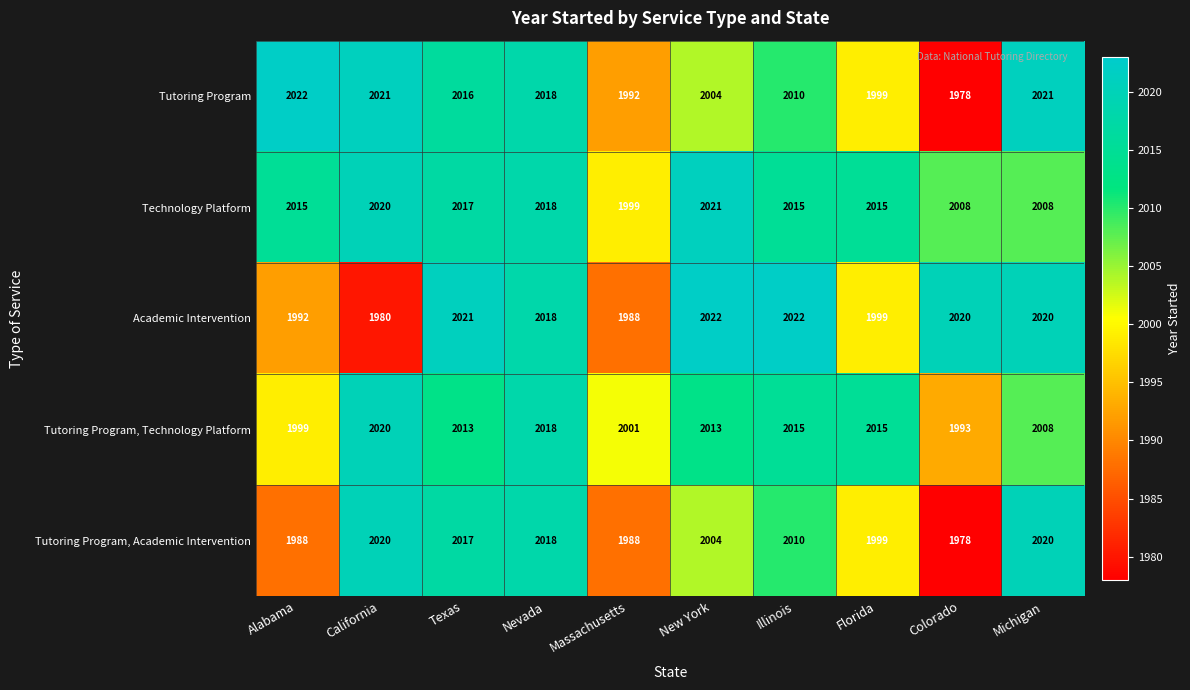

What is the average value of the Tutoring Program series?

2008